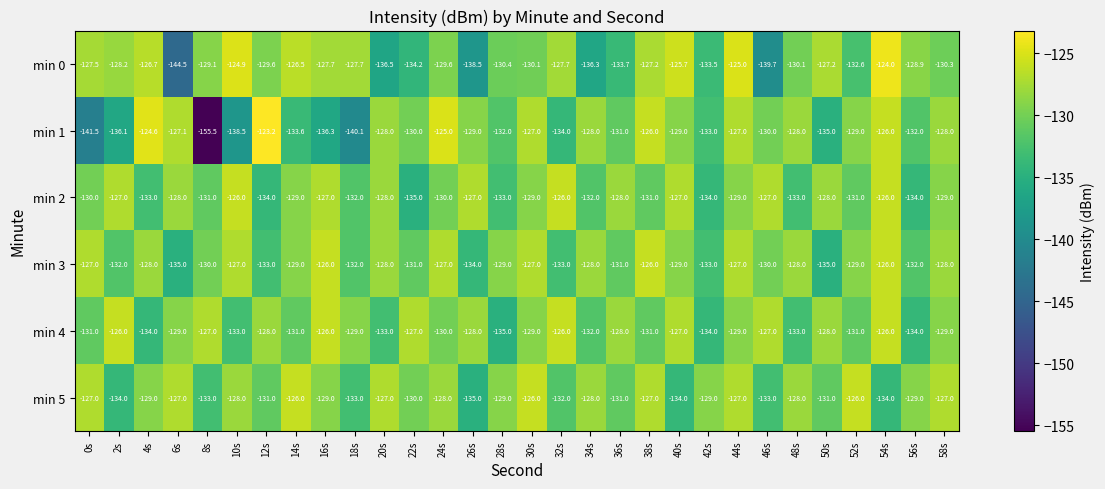

At 12s, list the series in order from largest to smallest.

min 1, min 4, min 0, min 5, min 3, min 2